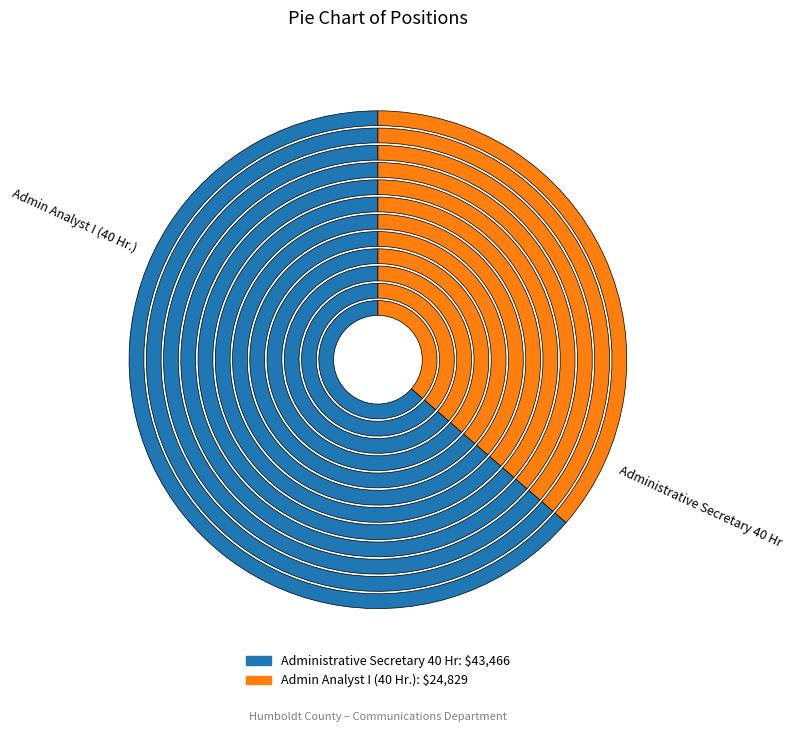

Rank the categories by value from lowest to highest.

Admin Analyst I (40 Hr.), Administrative Secretary 40 Hr